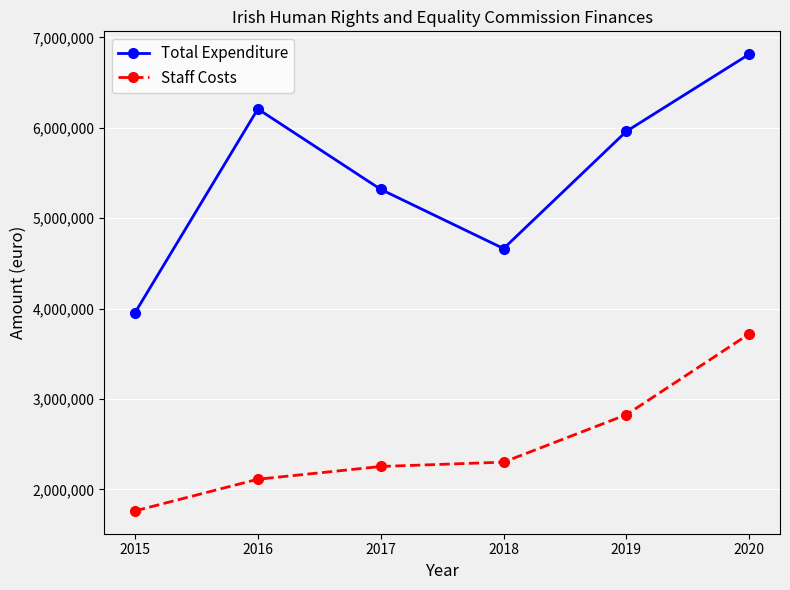

True or false: Total Expenditure and Staff Costs intersect in this chart.

False